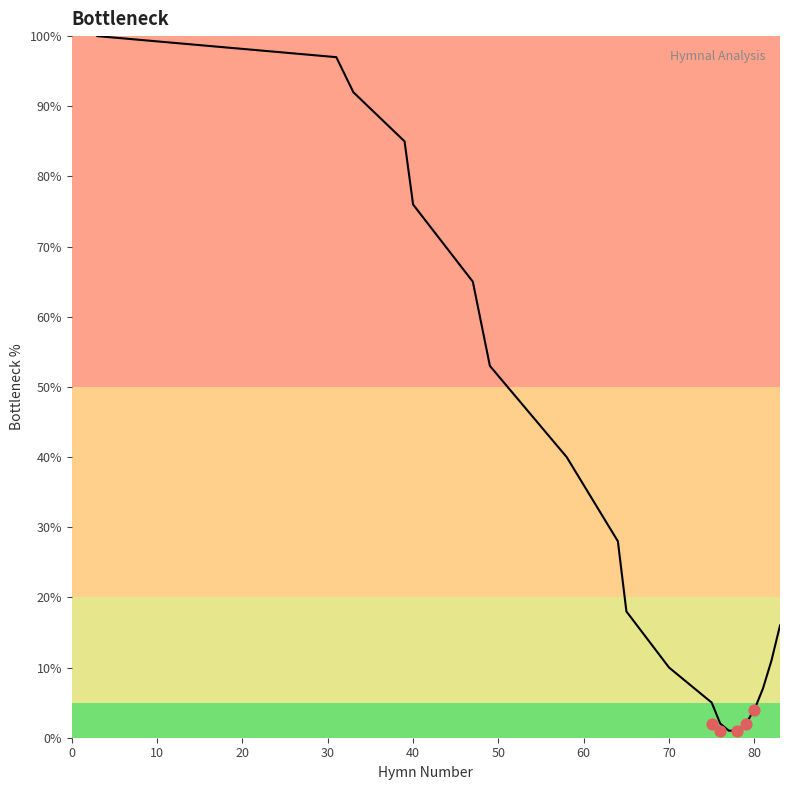

Between 20 and 40, which is larger?

20